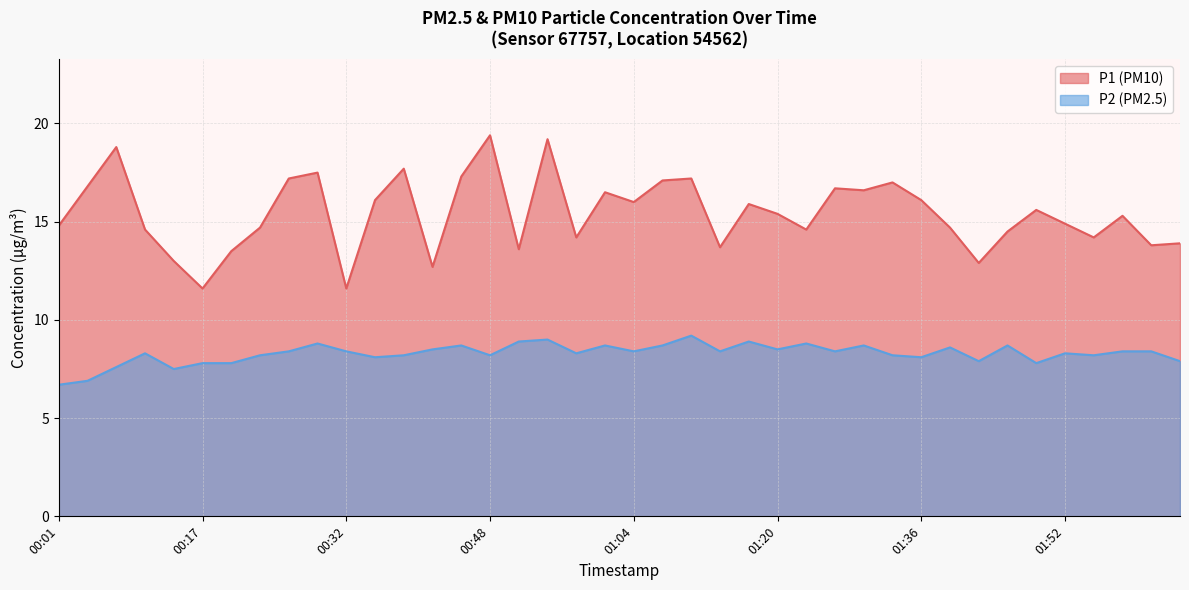

What is the minimum value for P2?

6.7